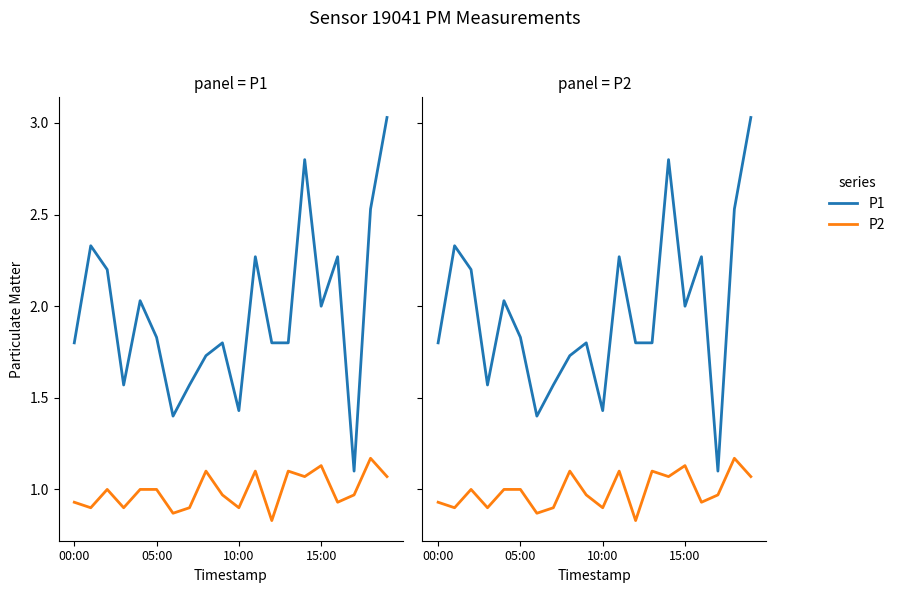

The P1 series shows 2.4 at 15:00. True or false?

False